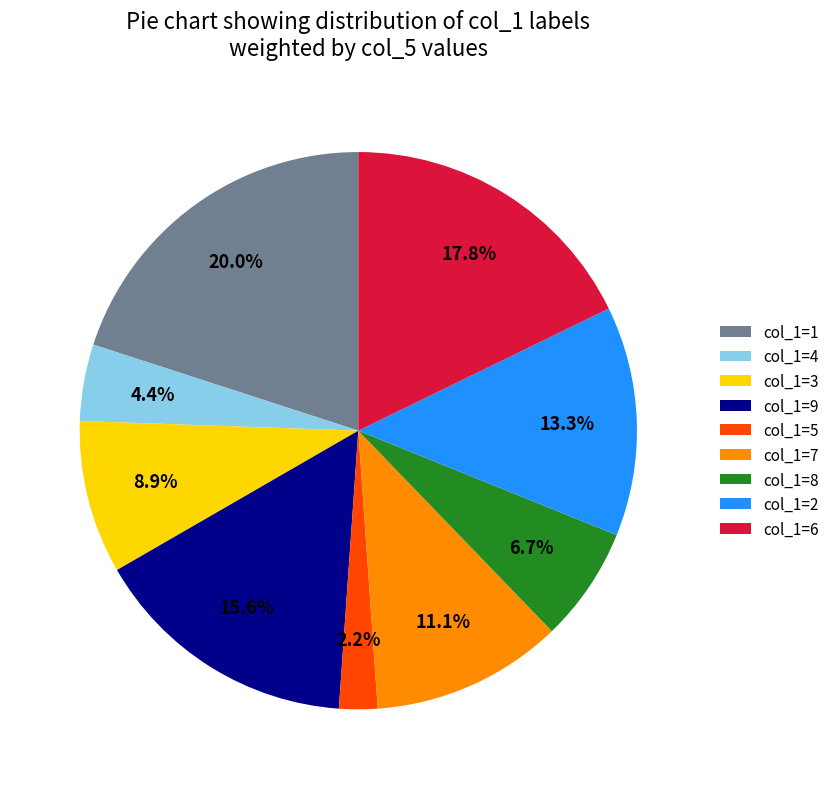

Combined, what portion of the pie is col_1=2 and col_1=8?

20.0%